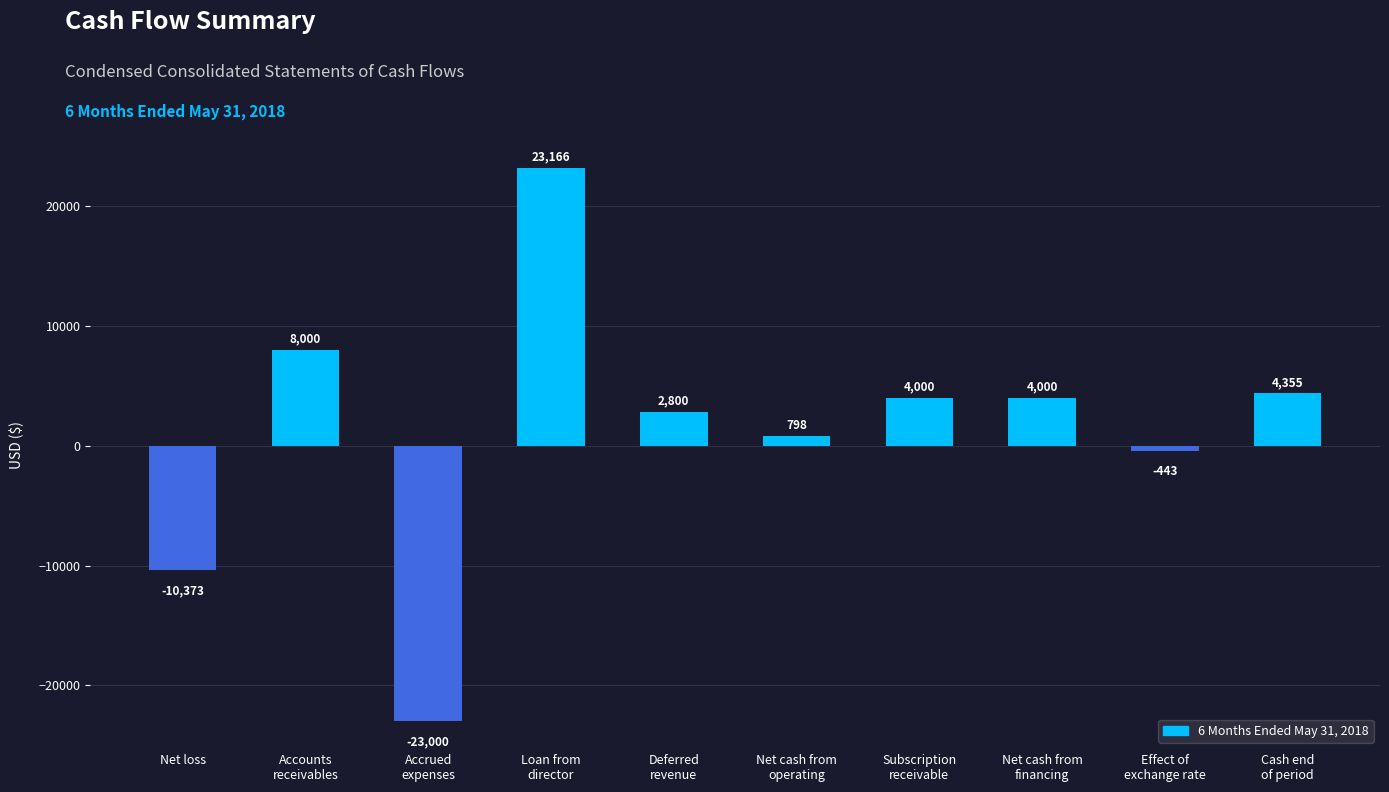

What is the change in value from Deferred
revenue to Net cash from
operating?

-2002